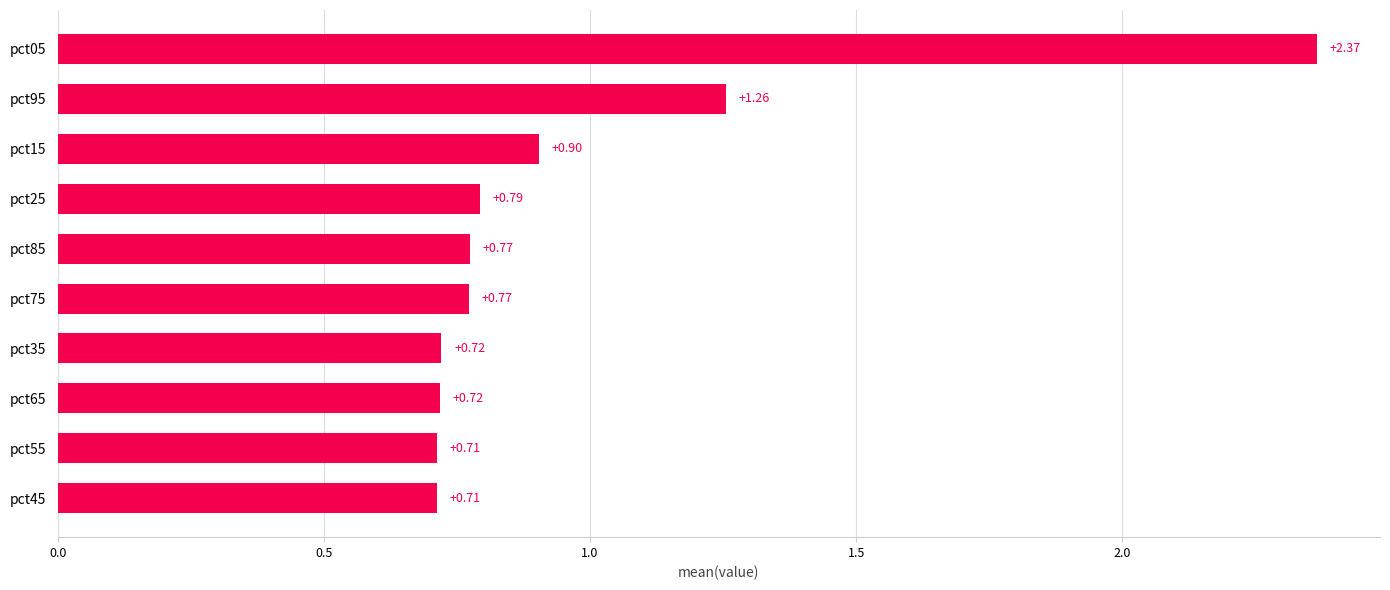

Between pct65 and pct45, which is larger?

pct65